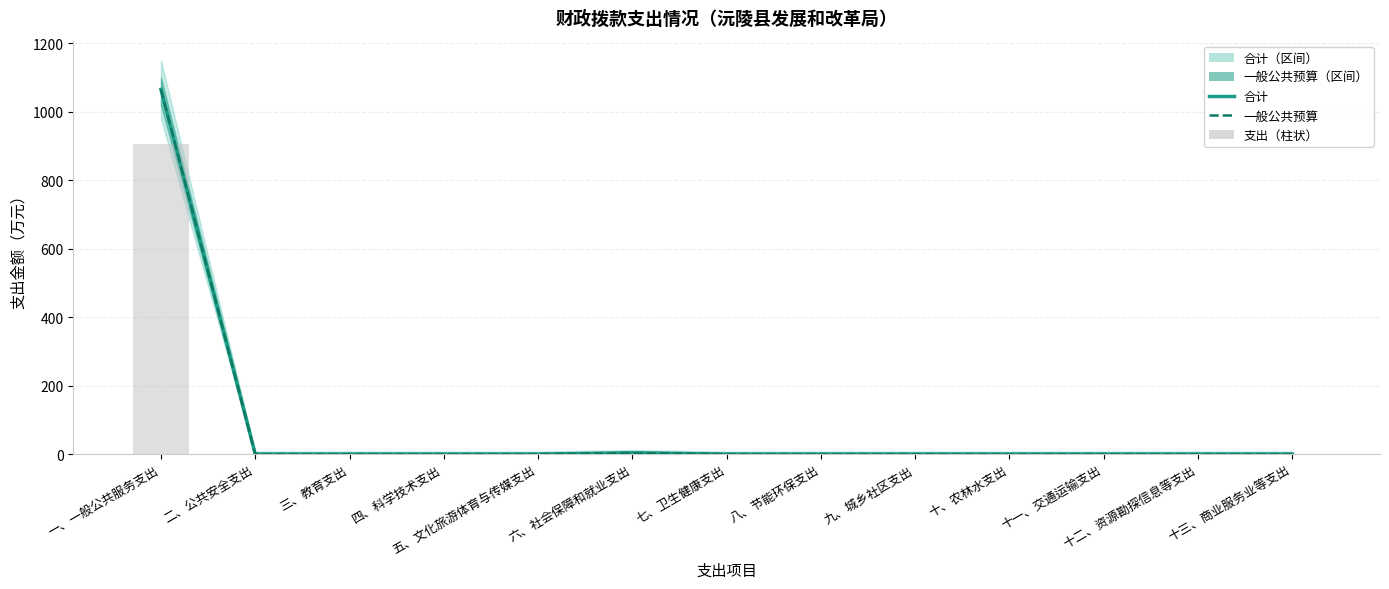

The 一般公共预算 series shows 1.0 at 六、社会保障和就业支出. True or false?

False